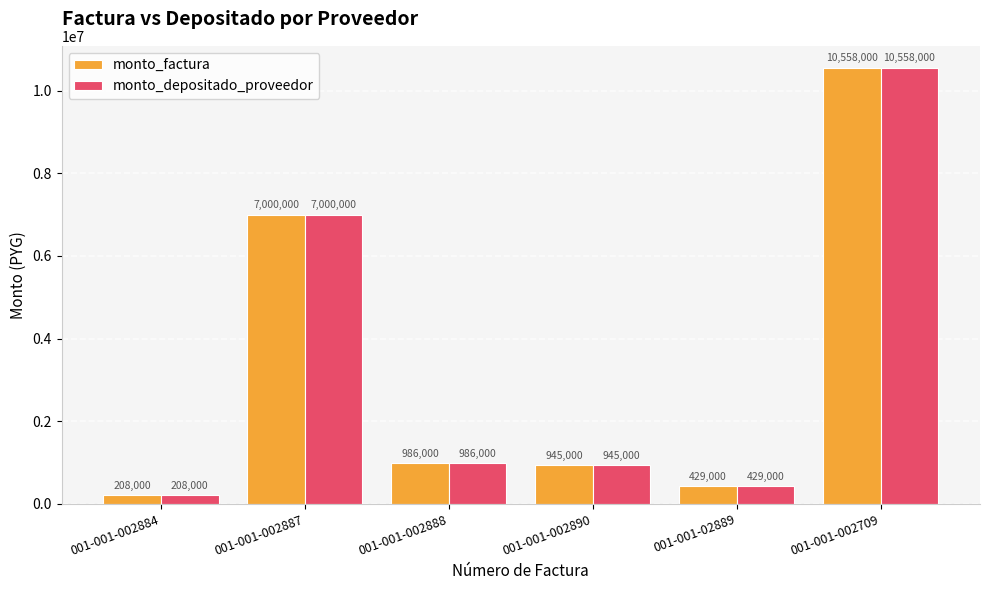

What is the difference between the maximum and minimum values in the monto_depositado_proveedor series?

10350000